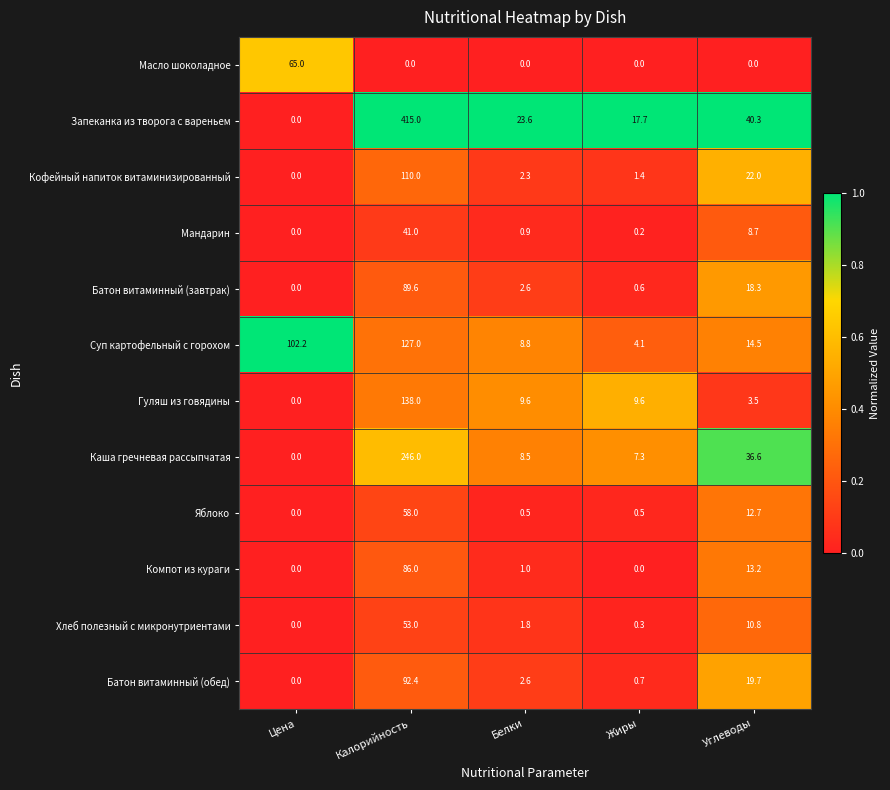

Which series has the widest spread of values?

Запеканка из творога с вареньем